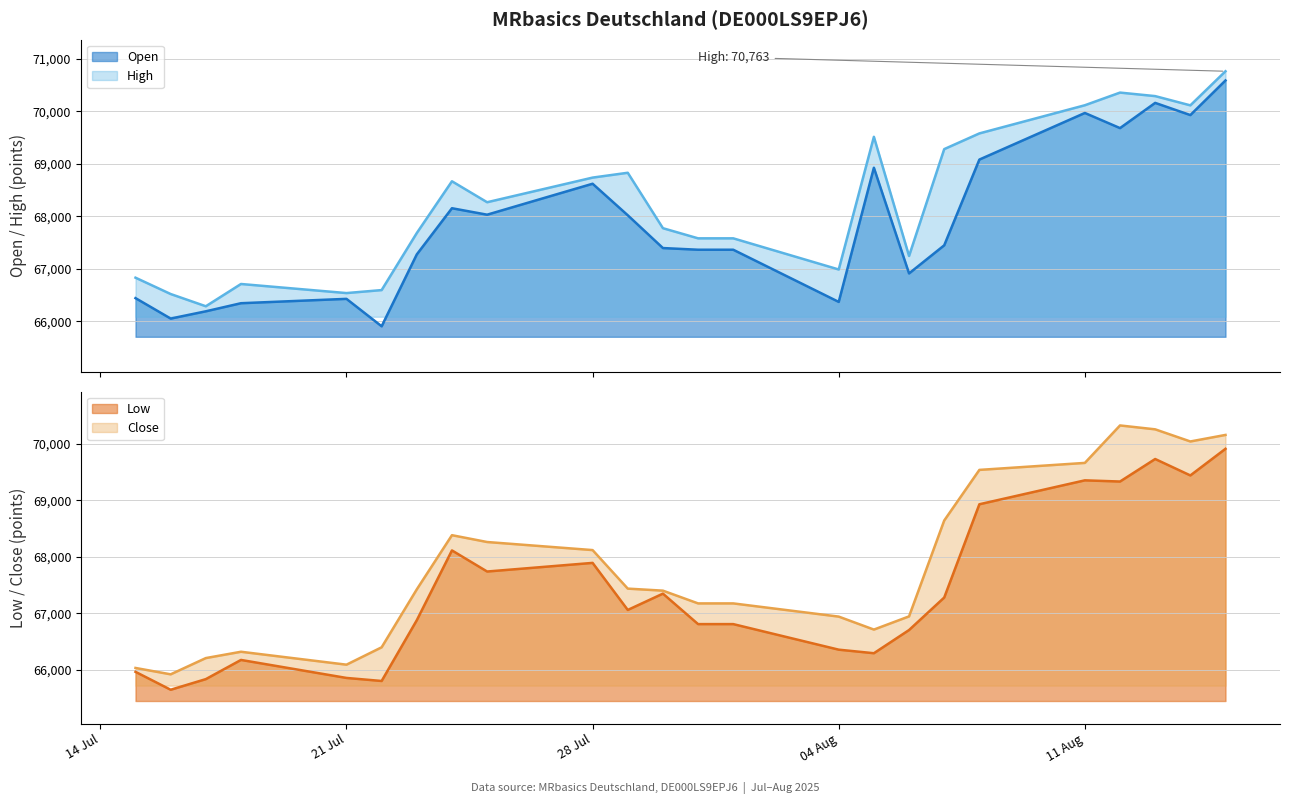

The Open series shows 106080 at 18.07.2025. True or false?

False